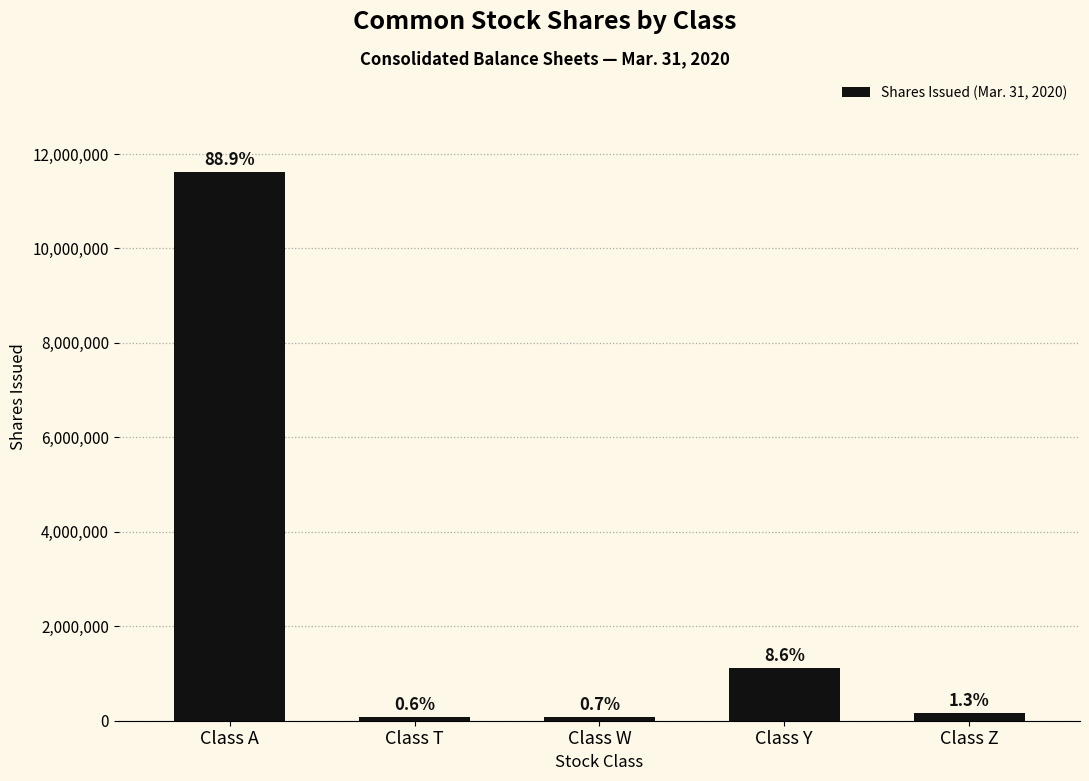

Are the bars horizontal?

No